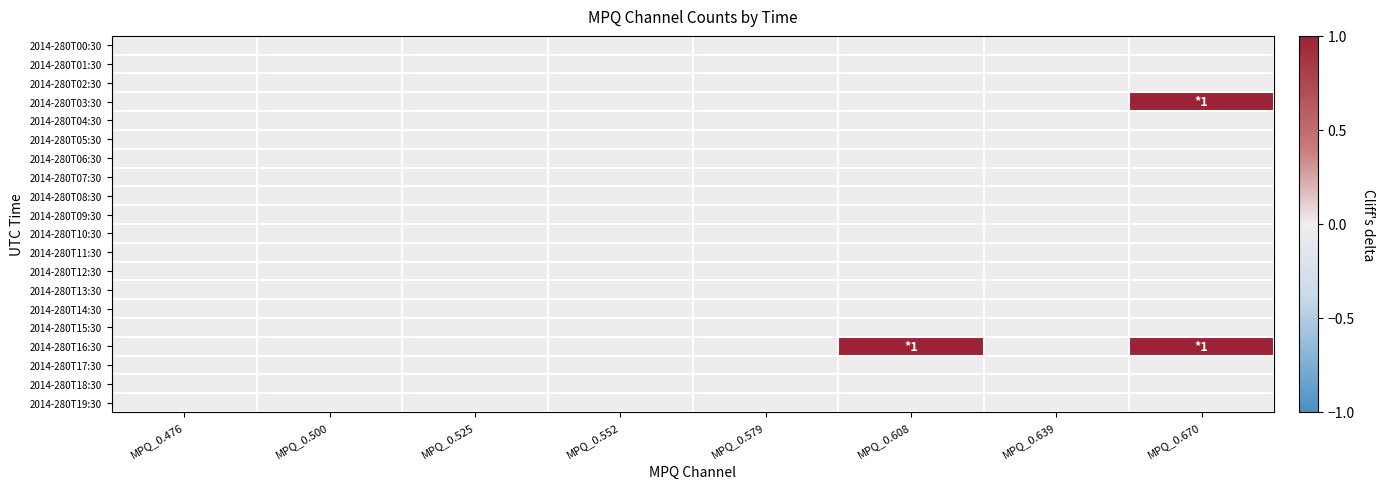

Reading left to right, extract all data points from this chart.

2014-280T00:30: MPQ_0.476=0	MPQ_0.500=0	MPQ_0.525=0	MPQ_0.552=0	MPQ_0.579=0	MPQ_0.608=0	MPQ_0.639=0	MPQ_0.670=0
2014-280T01:30: MPQ_0.476=0	MPQ_0.500=0	MPQ_0.525=0	MPQ_0.552=0	MPQ_0.579=0	MPQ_0.608=0	MPQ_0.639=0	MPQ_0.670=0
2014-280T02:30: MPQ_0.476=0	MPQ_0.500=0	MPQ_0.525=0	MPQ_0.552=0	MPQ_0.579=0	MPQ_0.608=0	MPQ_0.639=0	MPQ_0.670=0
2014-280T03:30: MPQ_0.476=0	MPQ_0.500=0	MPQ_0.525=0	MPQ_0.552=0	MPQ_0.579=0	MPQ_0.608=0	MPQ_0.639=0	MPQ_0.670=1
2014-280T04:30: MPQ_0.476=0	MPQ_0.500=0	MPQ_0.525=0	MPQ_0.552=0	MPQ_0.579=0	MPQ_0.608=0	MPQ_0.639=0	MPQ_0.670=0
2014-280T05:30: MPQ_0.476=0	MPQ_0.500=0	MPQ_0.525=0	MPQ_0.552=0	MPQ_0.579=0	MPQ_0.608=0	MPQ_0.639=0	MPQ_0.670=0
2014-280T06:30: MPQ_0.476=0	MPQ_0.500=0	MPQ_0.525=0	MPQ_0.552=0	MPQ_0.579=0	MPQ_0.608=0	MPQ_0.639=0	MPQ_0.670=0
2014-280T07:30: MPQ_0.476=0	MPQ_0.500=0	MPQ_0.525=0	MPQ_0.552=0	MPQ_0.579=0	MPQ_0.608=0	MPQ_0.639=0	MPQ_0.670=0
2014-280T08:30: MPQ_0.476=0	MPQ_0.500=0	MPQ_0.525=0	MPQ_0.552=0	MPQ_0.579=0	MPQ_0.608=0	MPQ_0.639=0	MPQ_0.670=0
2014-280T09:30: MPQ_0.476=0	MPQ_0.500=0	MPQ_0.525=0	MPQ_0.552=0	MPQ_0.579=0	MPQ_0.608=0	MPQ_0.639=0	MPQ_0.670=0
2014-280T10:30: MPQ_0.476=0	MPQ_0.500=0	MPQ_0.525=0	MPQ_0.552=0	MPQ_0.579=0	MPQ_0.608=0	MPQ_0.639=0	MPQ_0.670=0
2014-280T11:30: MPQ_0.476=0	MPQ_0.500=0	MPQ_0.525=0	MPQ_0.552=0	MPQ_0.579=0	MPQ_0.608=0	MPQ_0.639=0	MPQ_0.670=0
2014-280T12:30: MPQ_0.476=0	MPQ_0.500=0	MPQ_0.525=0	MPQ_0.552=0	MPQ_0.579=0	MPQ_0.608=0	MPQ_0.639=0	MPQ_0.670=0
2014-280T13:30: MPQ_0.476=0	MPQ_0.500=0	MPQ_0.525=0	MPQ_0.552=0	MPQ_0.579=0	MPQ_0.608=0	MPQ_0.639=0	MPQ_0.670=0
2014-280T14:30: MPQ_0.476=0	MPQ_0.500=0	MPQ_0.525=0	MPQ_0.552=0	MPQ_0.579=0	MPQ_0.608=0	MPQ_0.639=0	MPQ_0.670=0
2014-280T15:30: MPQ_0.476=0	MPQ_0.500=0	MPQ_0.525=0	MPQ_0.552=0	MPQ_0.579=0	MPQ_0.608=0	MPQ_0.639=0	MPQ_0.670=0
2014-280T16:30: MPQ_0.476=0	MPQ_0.500=0	MPQ_0.525=0	MPQ_0.552=0	MPQ_0.579=0	MPQ_0.608=1	MPQ_0.639=0	MPQ_0.670=1
2014-280T17:30: MPQ_0.476=0	MPQ_0.500=0	MPQ_0.525=0	MPQ_0.552=0	MPQ_0.579=0	MPQ_0.608=0	MPQ_0.639=0	MPQ_0.670=0
2014-280T18:30: MPQ_0.476=0	MPQ_0.500=0	MPQ_0.525=0	MPQ_0.552=0	MPQ_0.579=0	MPQ_0.608=0	MPQ_0.639=0	MPQ_0.670=0
2014-280T19:30: MPQ_0.476=0	MPQ_0.500=0	MPQ_0.525=0	MPQ_0.552=0	MPQ_0.579=0	MPQ_0.608=0	MPQ_0.639=0	MPQ_0.670=0